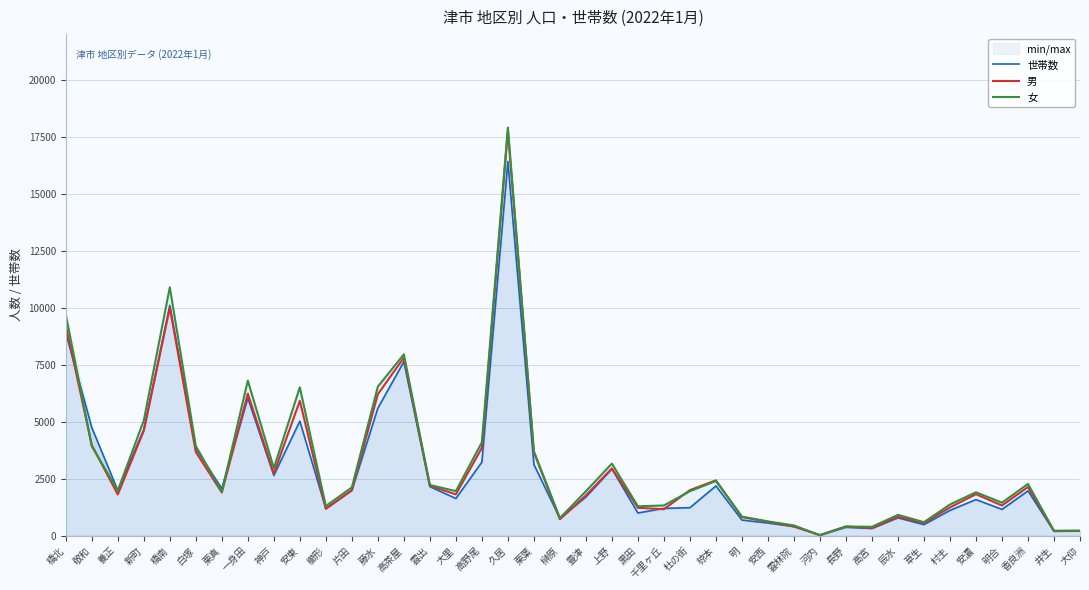

Where is 男 nearest to the value 8893?

橋北